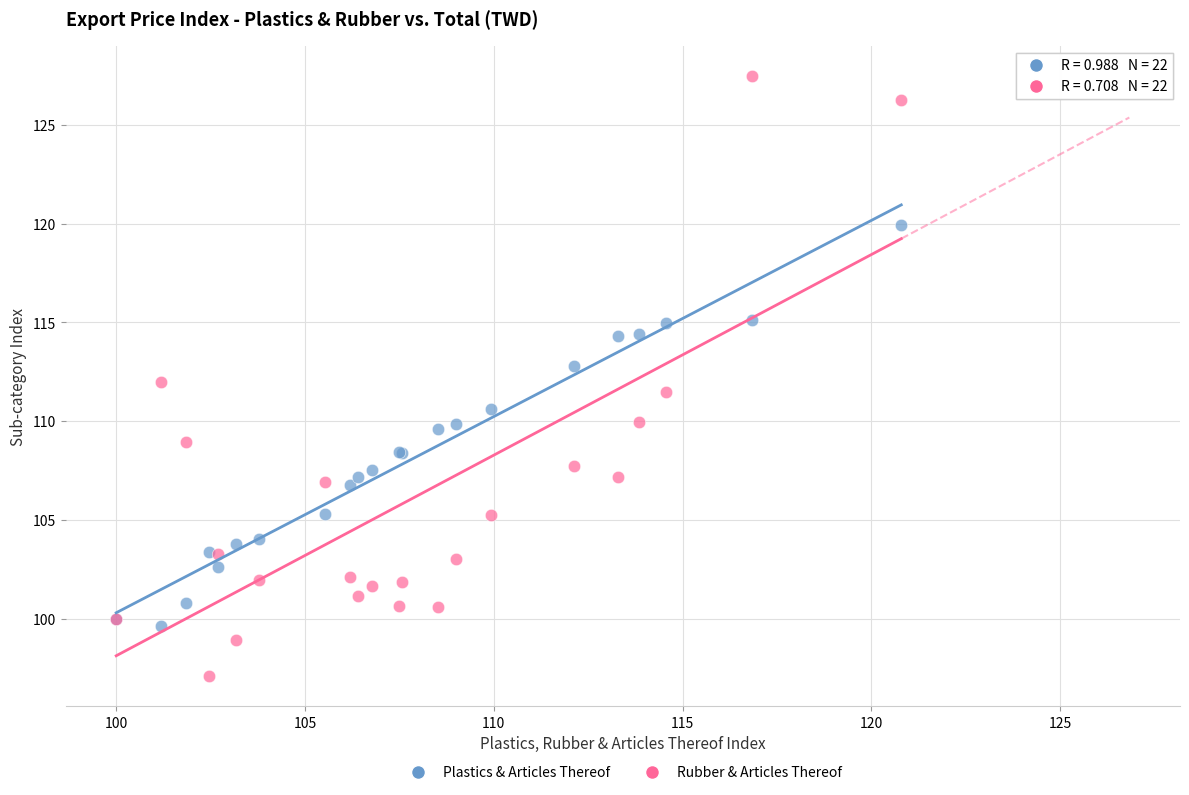

Which series contains the lowest Y value?

Rubber & Articles Thereof